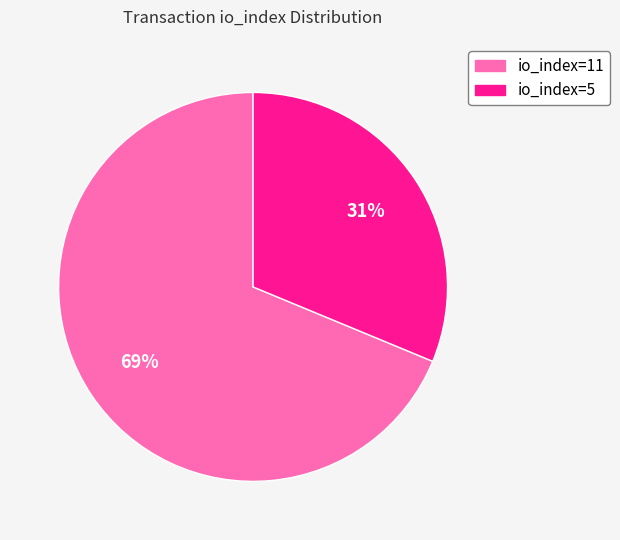

Which slice is the smallest?

io_index=5